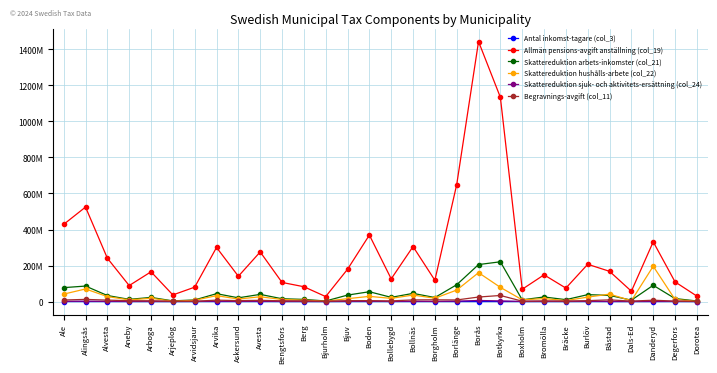

What is the label of the 1st point from the left?

Ale